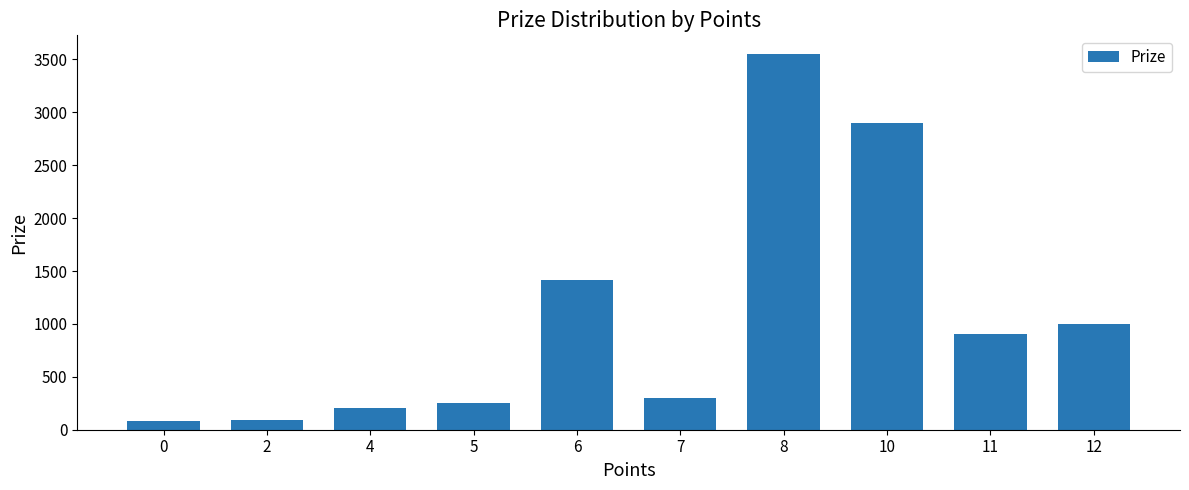

Between 4 and 6, which is larger?

6